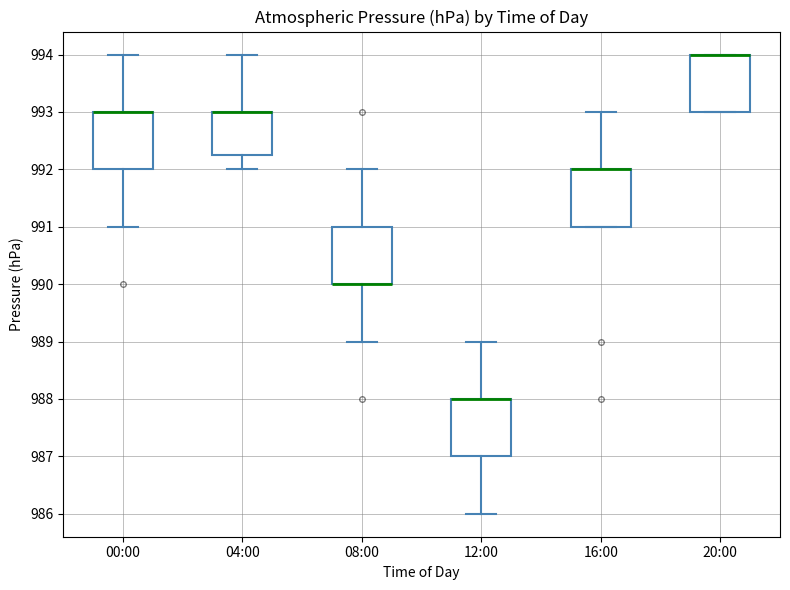

Reading left to right, read every box against the y-axis: the position of its median line, the range the box covers, and the ends of its whiskers. The values are not printed on the chart, so give them approximately, as read against the axis.

00:00: median 993.0 (drawn on the box's upper edge), box 992.0 to 993.0, whiskers 991.0 to 994.0
04:00: median 993.0 (drawn on the box's upper edge), box 992.3 to 993.0, whiskers 992.0 to 994.0
08:00: median 990.0 (drawn on the box's lower edge), box 990.0 to 991.0, whiskers 989.0 to 992.0
12:00: median 988.0 (drawn on the box's upper edge), box 987.0 to 988.0, whiskers 986.0 to 989.0
16:00: median 992.0 (drawn on the box's upper edge), box 991.0 to 992.0, whiskers 991.0 to 993.0
20:00: median 994.0 (drawn on the box's upper edge), box 993.0 to 994.0, whiskers 993.0 to 994.0